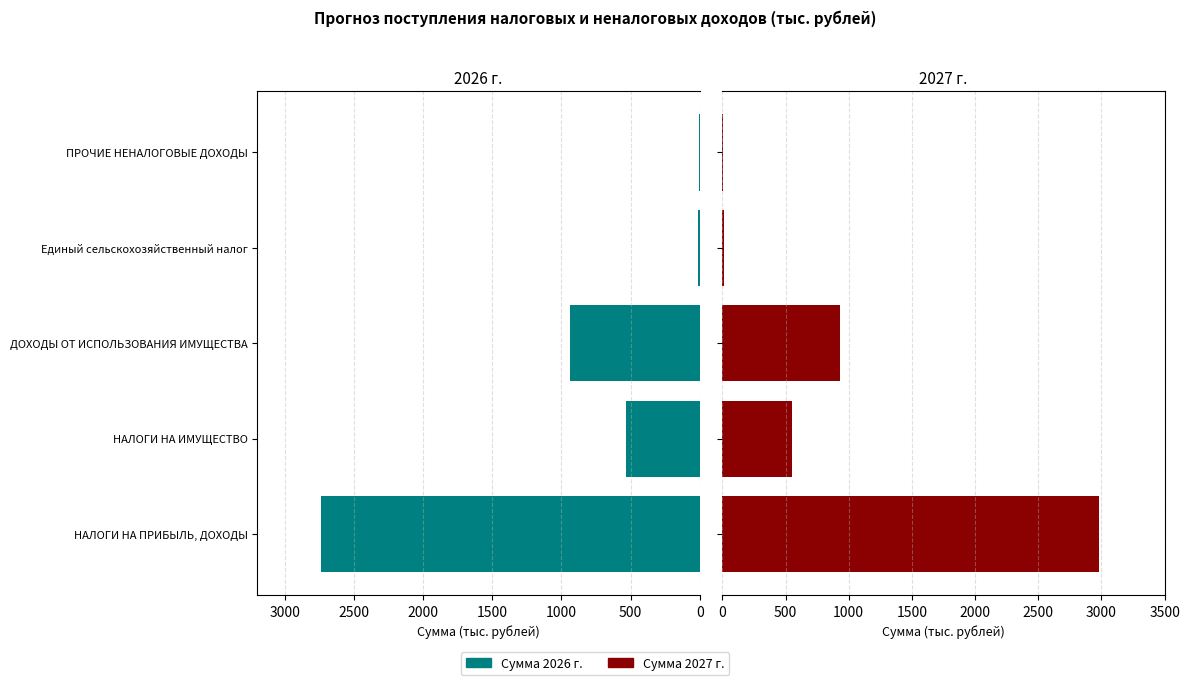

What are all the series names shown in the legend?

Сумма 2026 г., Сумма 2027 г.